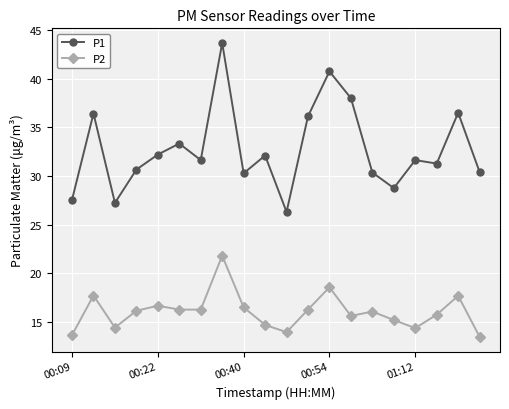

What is the sum of all P1 values?

655.1